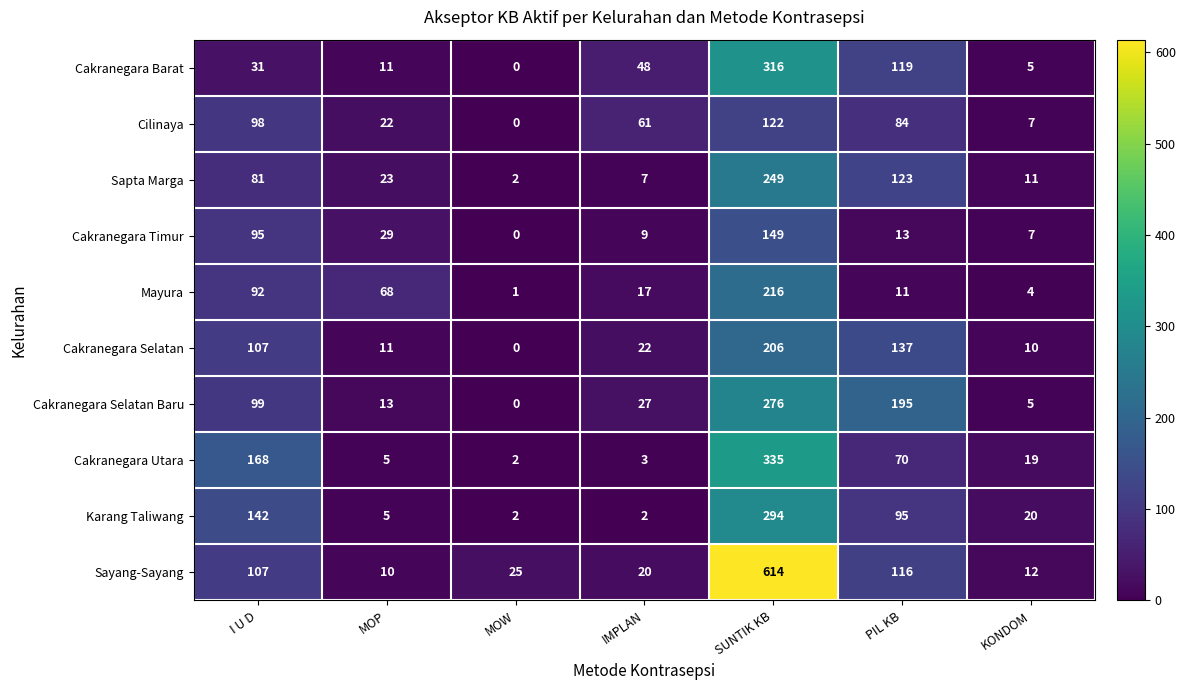

Which series has the largest total across all categories?

Sayang-Sayang